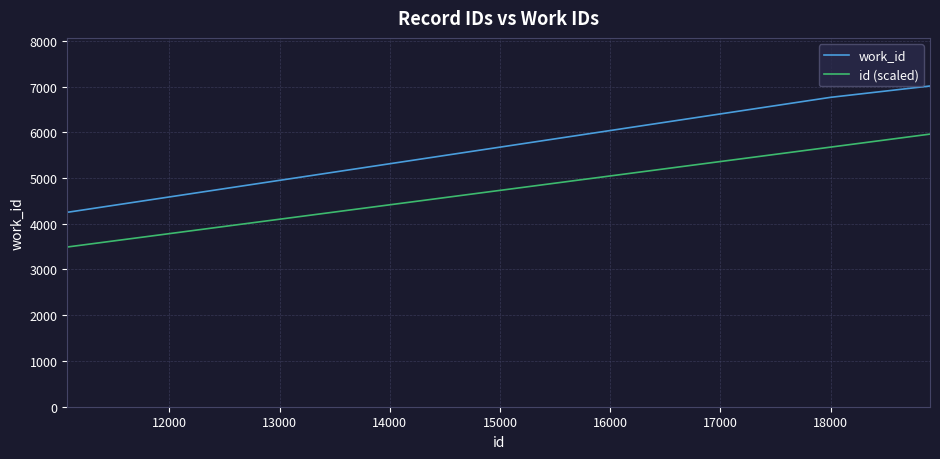

Which series has the largest total across all categories?

work_id